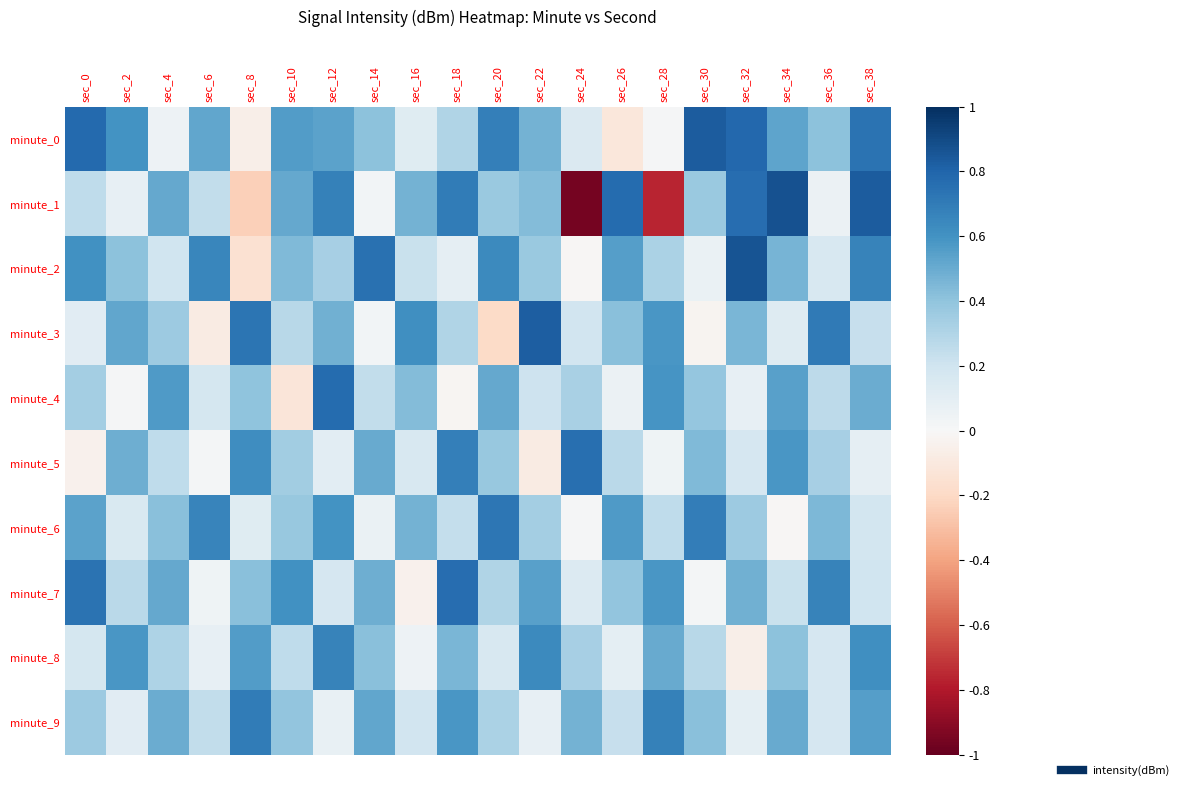

Count the number of categories in the chart.

20